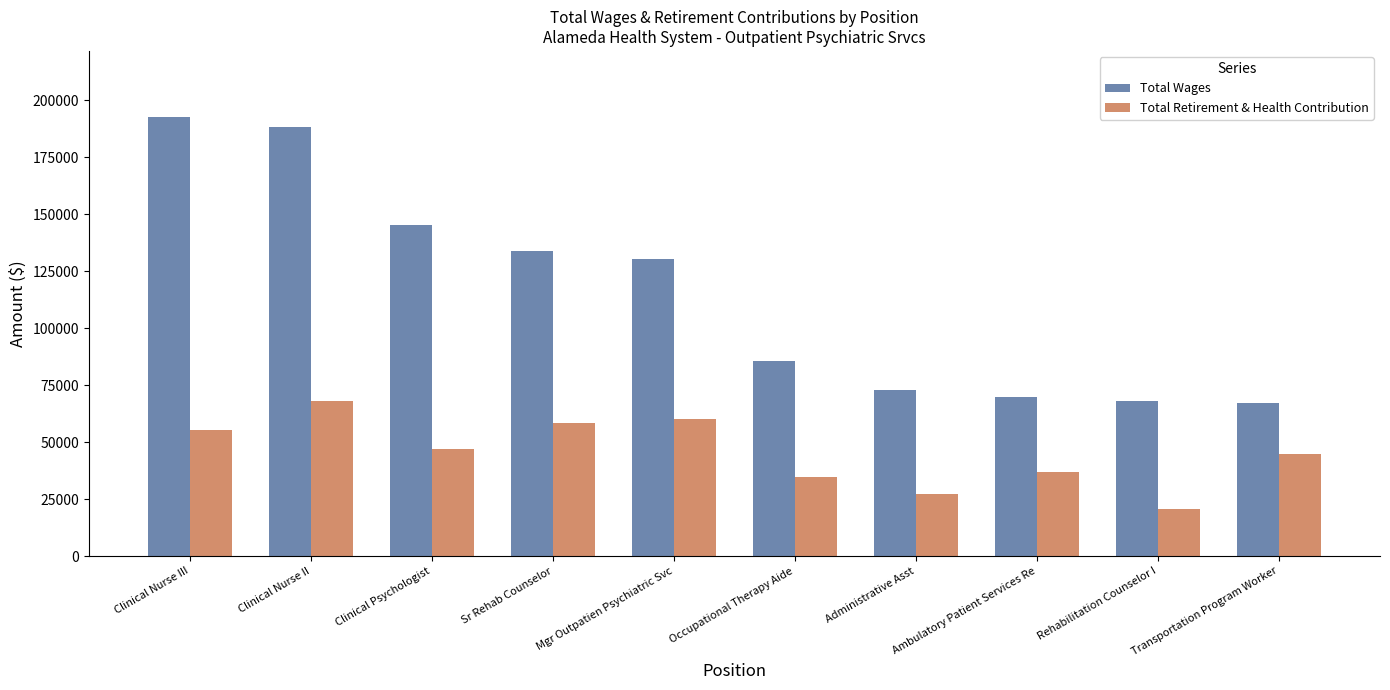

What is the sum of all Total Wages values?

1154233